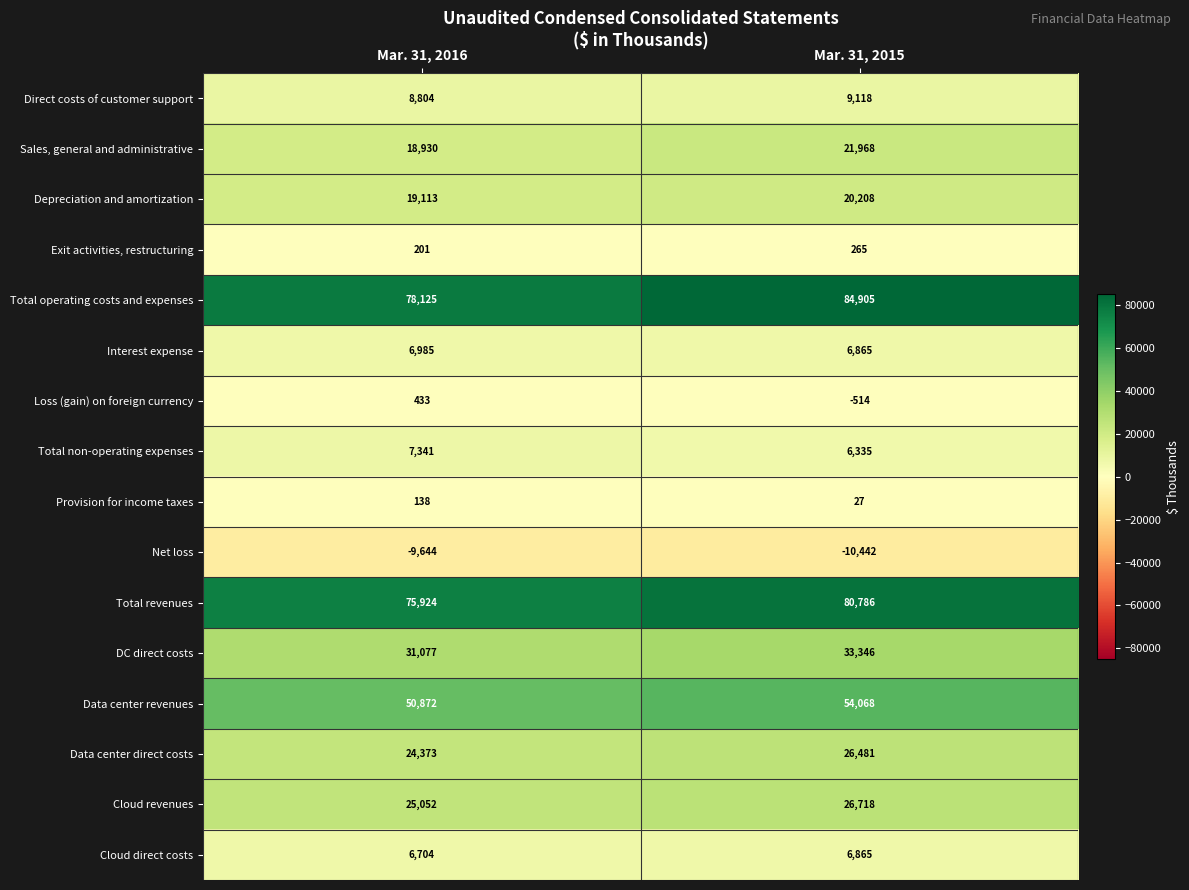

List the series in order of their peak value, lowest first.

Net loss, Provision for income taxes, Exit activities, restructuring, Loss (gain) on foreign currency, Cloud direct costs, Interest expense, Total non-operating expenses, Direct costs of customer support, Depreciation and amortization, Sales, general and administrative, Data center direct costs, Cloud revenues, DC direct costs, Data center revenues, Total revenues, Total operating costs and expenses